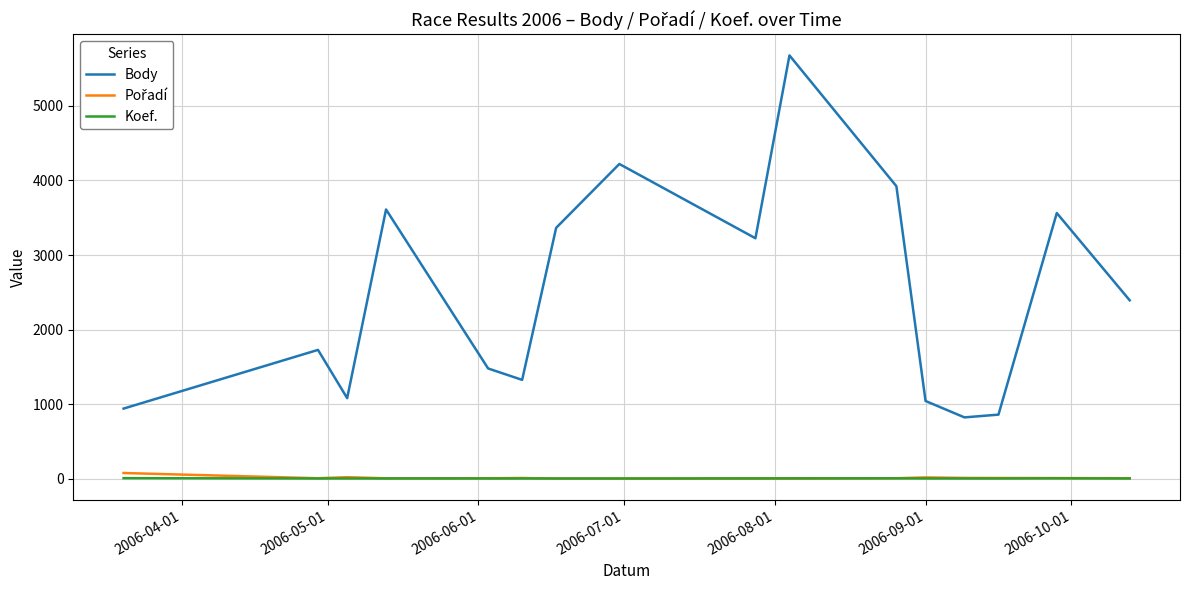

What is the highest value of the Body series?

5677